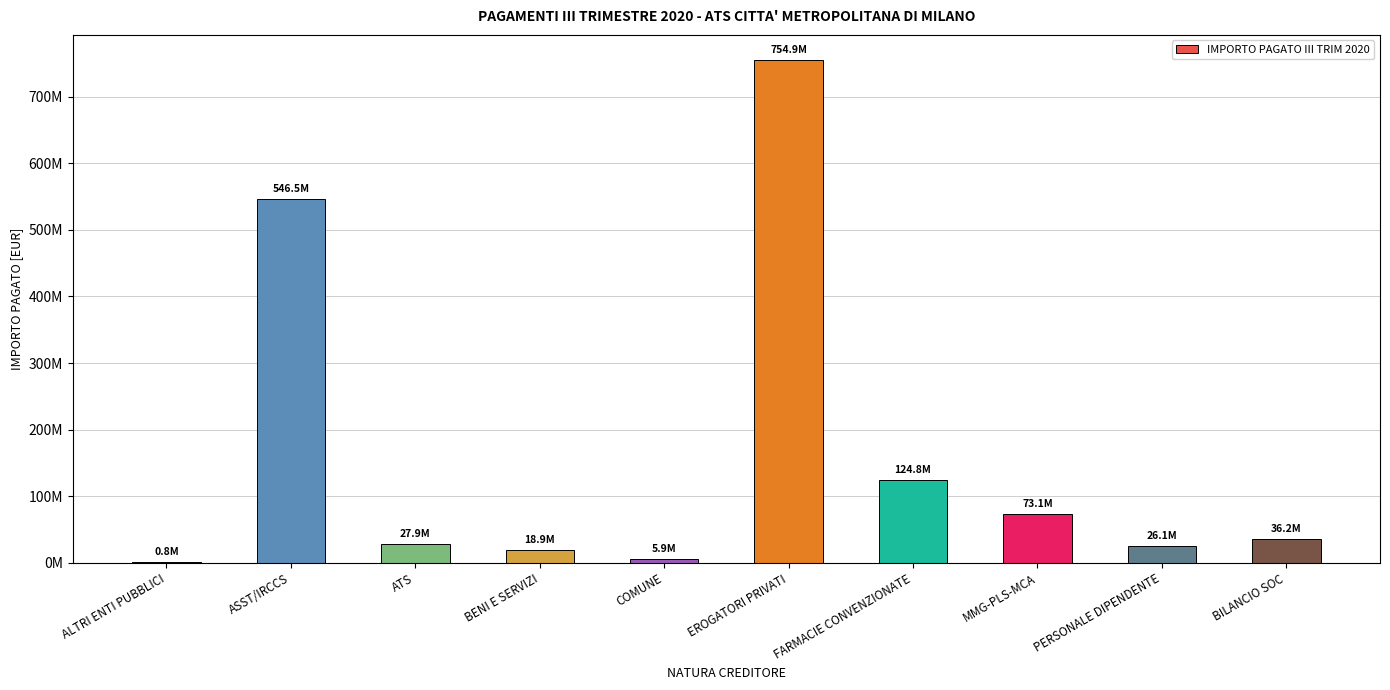

Which category has the lowest value across all series?

ALTRI ENTI PUBBLICI